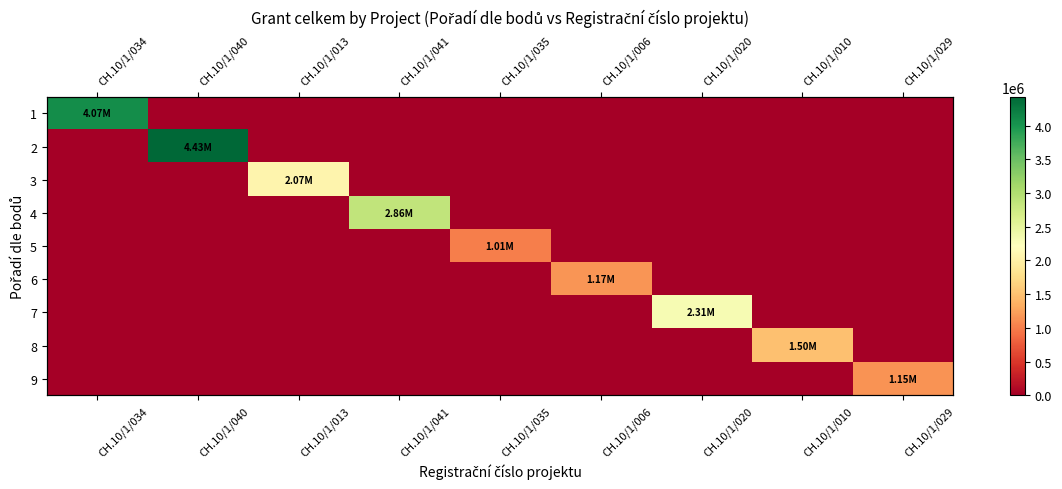

Is it true that 5 equals 0.0 at CH.10/1/013?

True